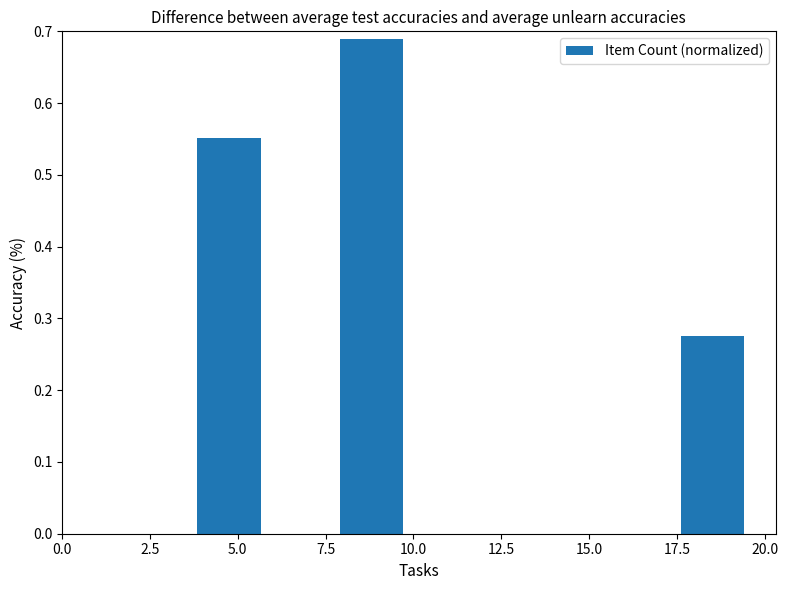

How many values are between 0 and 1?

3